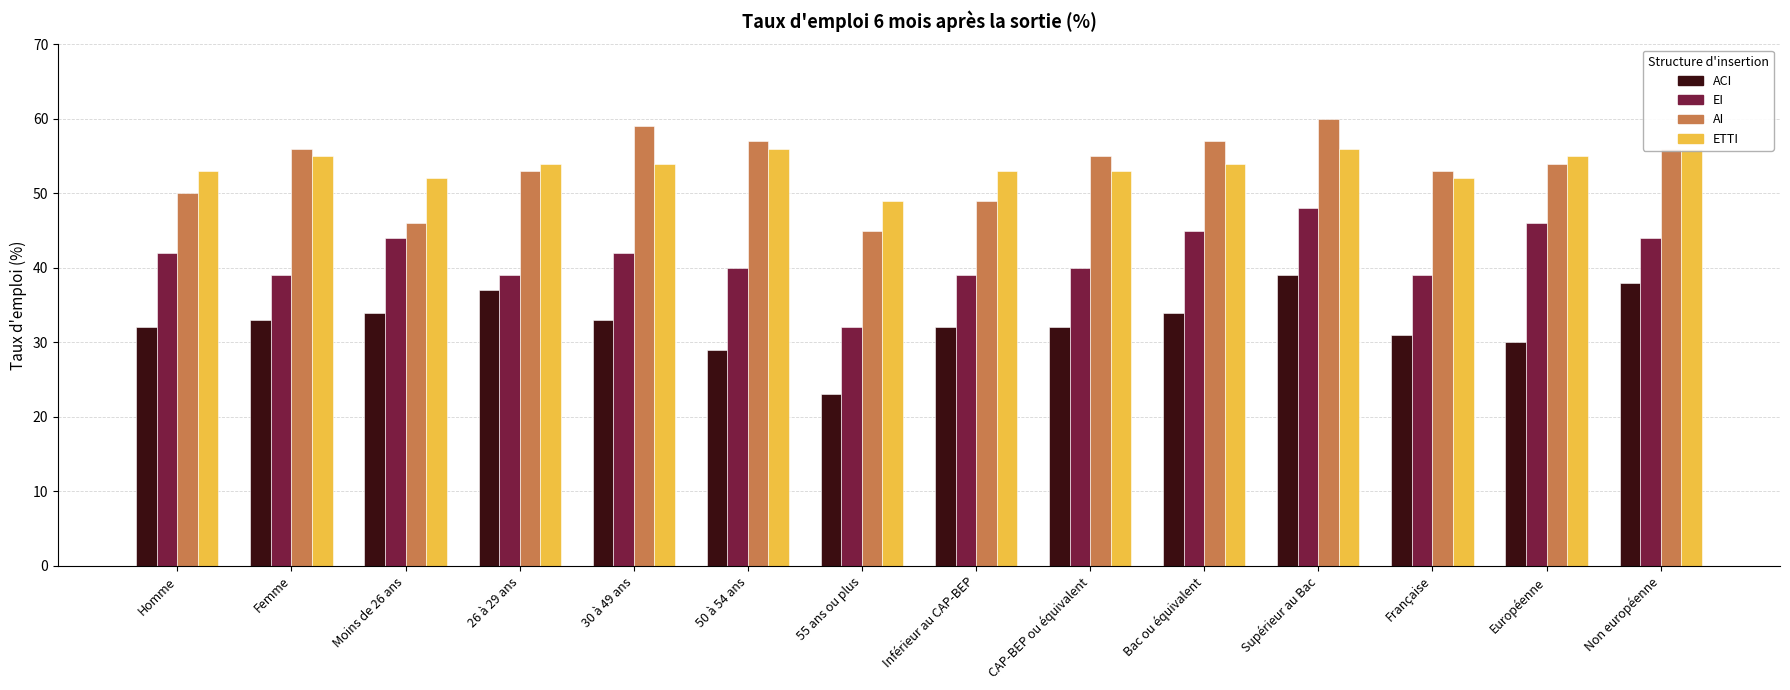

The ETTI series shows 94 at Supérieur au Bac. True or false?

False